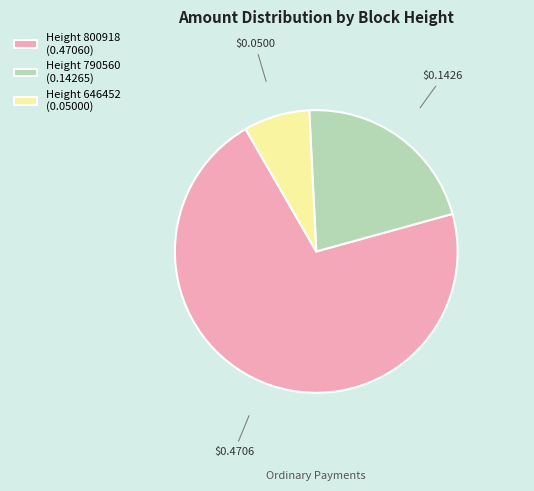

What is the majority slice?

Height 800918 (0.47060)